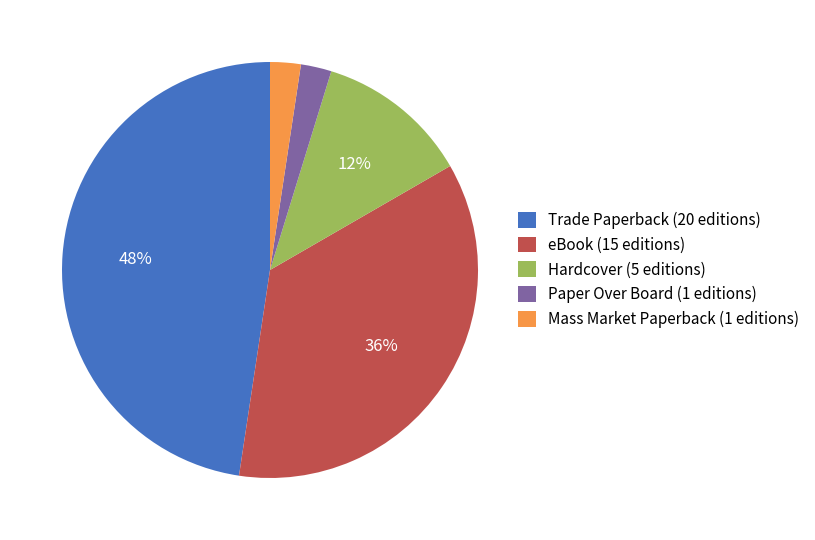

Does Hardcover account for over 50% of the chart?

No